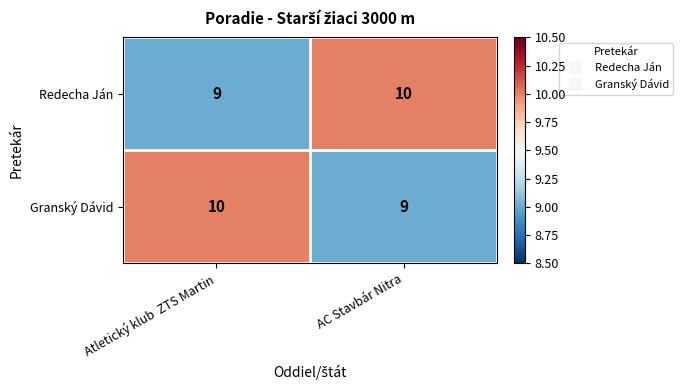

What value does the Granský Dávid series have at Atletický klub  ZTS Martin?

10